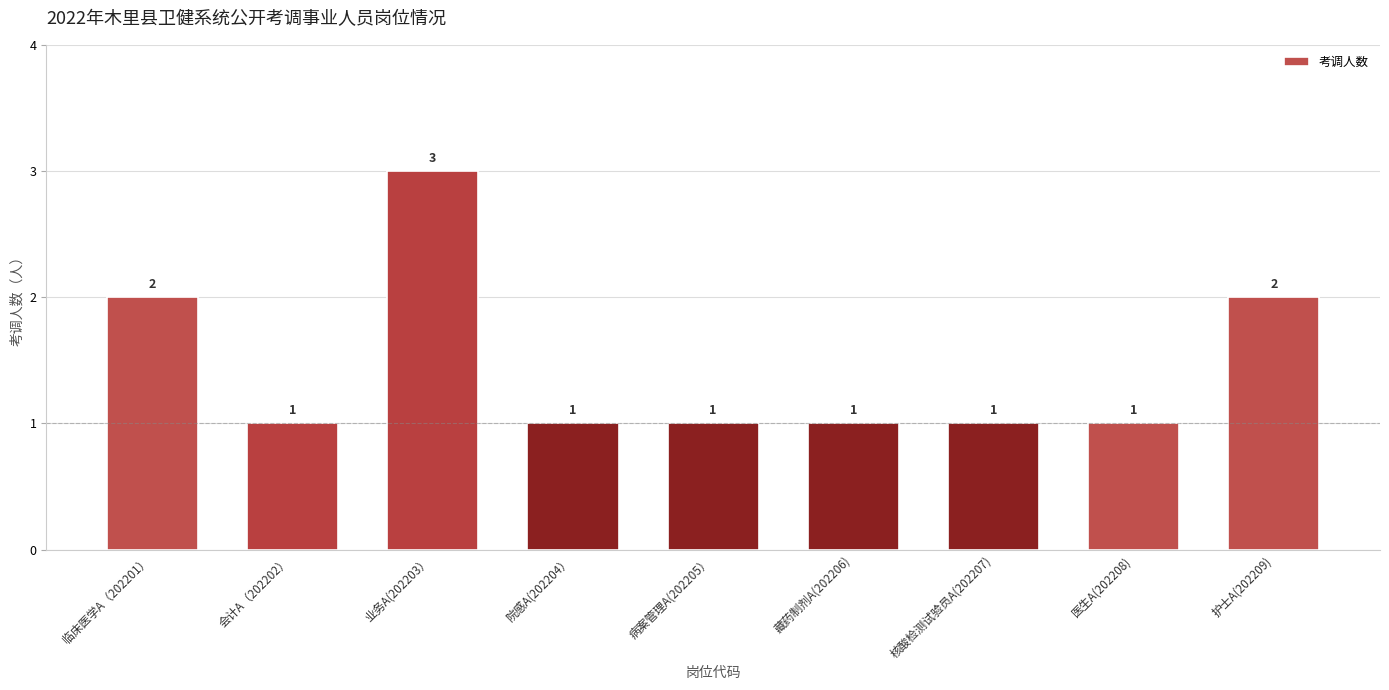

True or false: the data shows 2 at 院感A(202204）.

False